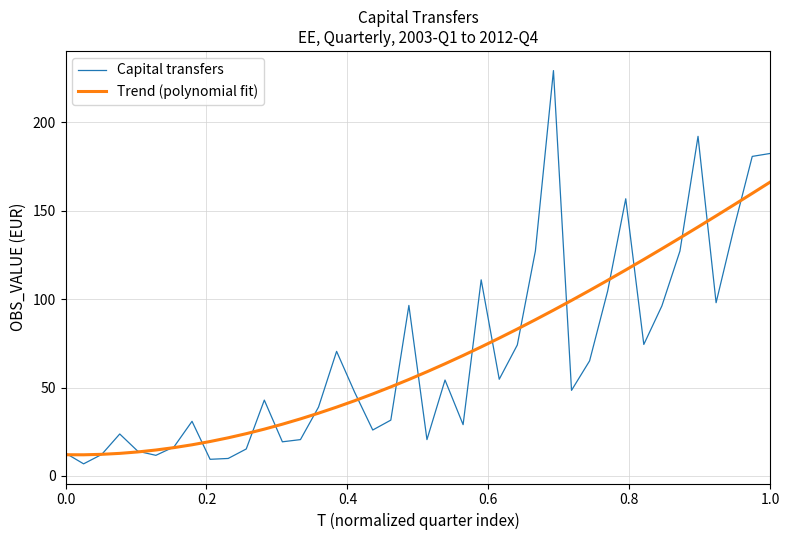

Rank the series by their maximum value, from lowest to highest.

Trend (polynomial fit), Capital transfers